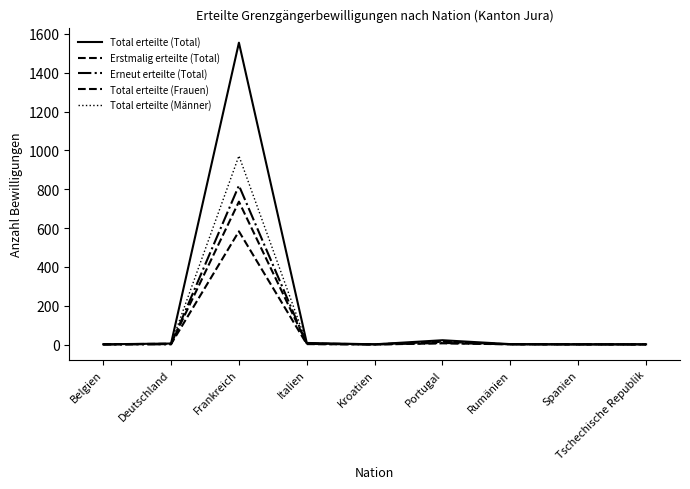

Reading left to right, list all the values displayed in this chart.

Total erteilte (Total): 1	5	1555	8	1	22	2	1	1
Erstmalig erteilte (Total): 1	4	736	5	1	14	1	0	1
Erneut erteilte (Total): 0	1	819	3	0	8	1	1	0
Total erteilte (Frauen): 1	2	583	2	0	6	1	1	0
Total erteilte (Männer): 0	3	972	6	1	16	1	0	1